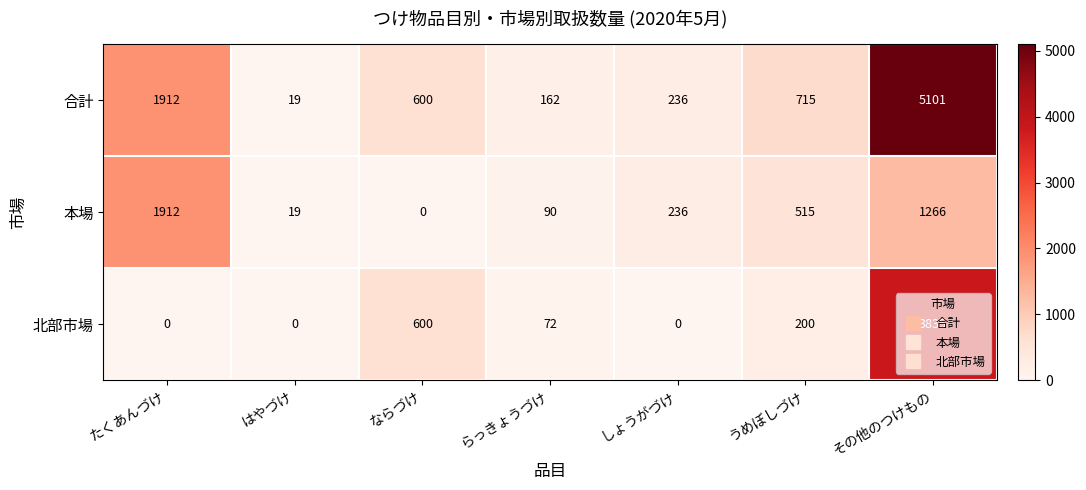

Which series changed the most between らっきょうづけ and しょうがづけ?

本場